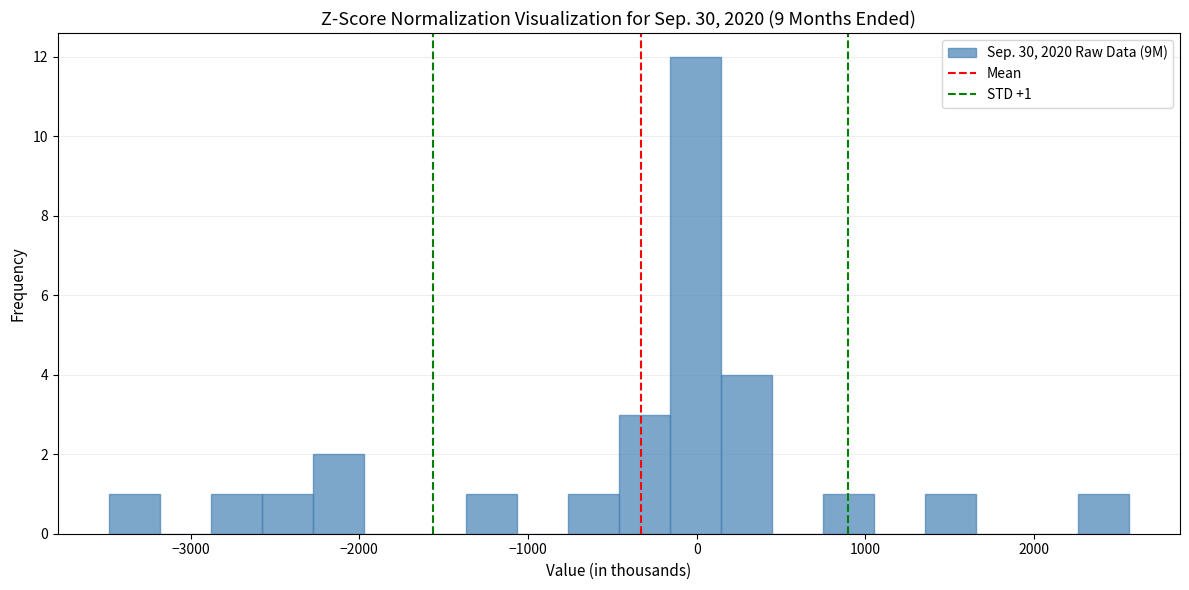

Read against the x-axis, roughly where is the centre of the tallest bar?

0